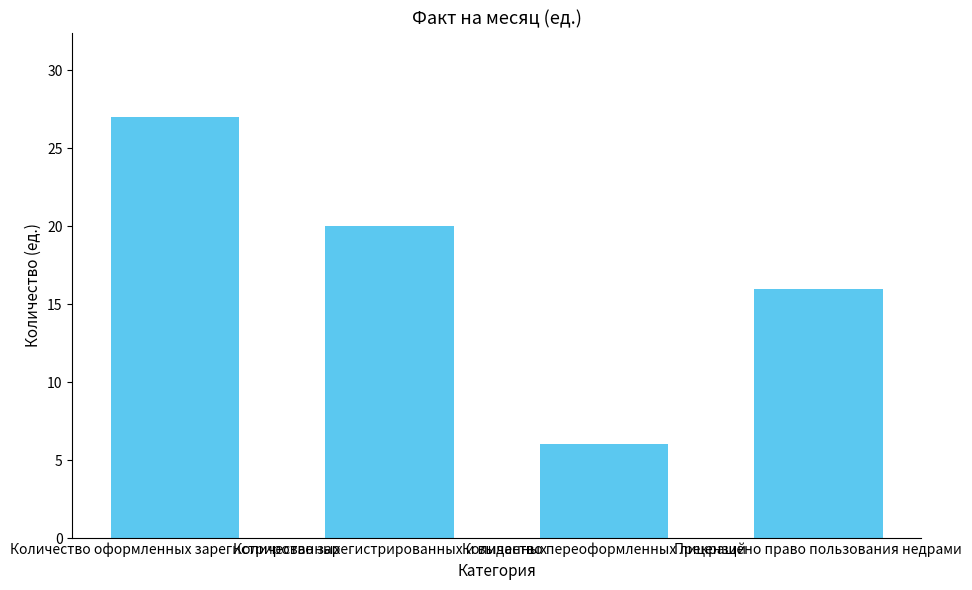

What is the label of the 1st bar from the right?

Прекращено право пользования недрами